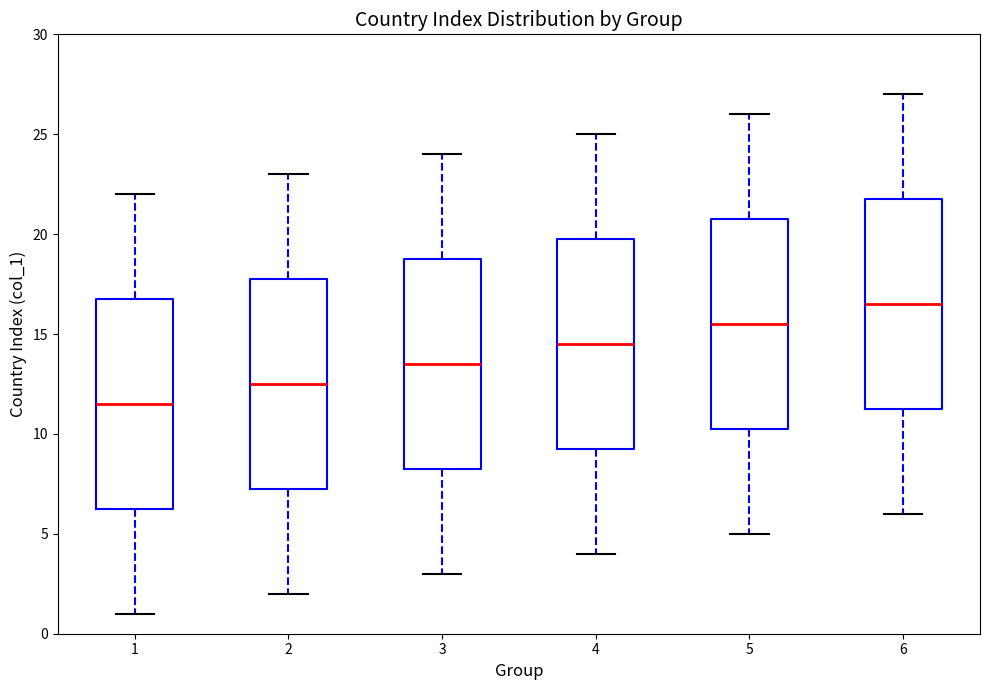

Which box has the lowest median line?

1